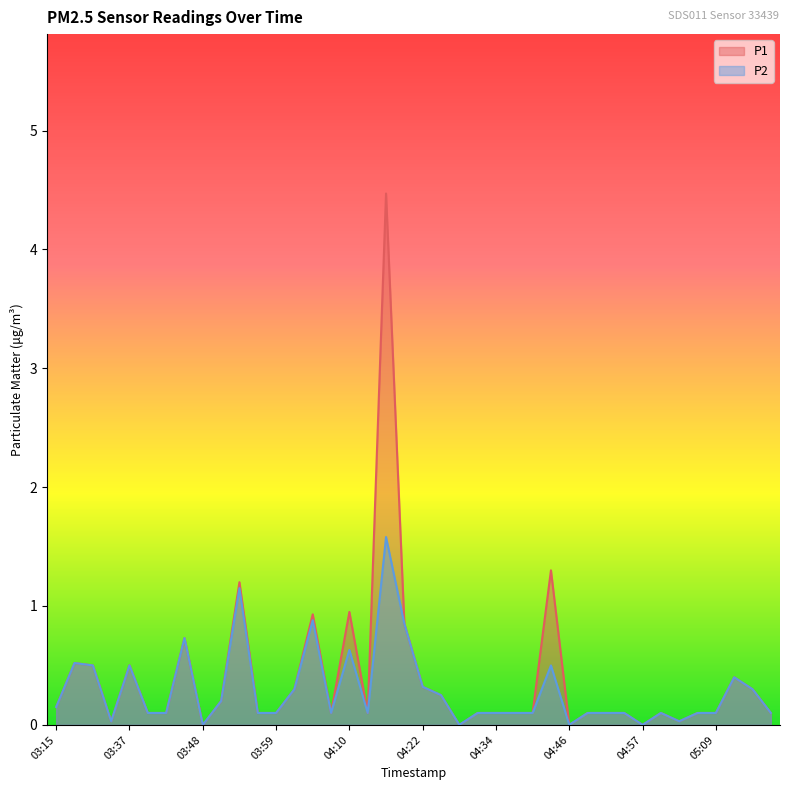

At 04:46, list the series in order from largest to smallest.

P1, P2